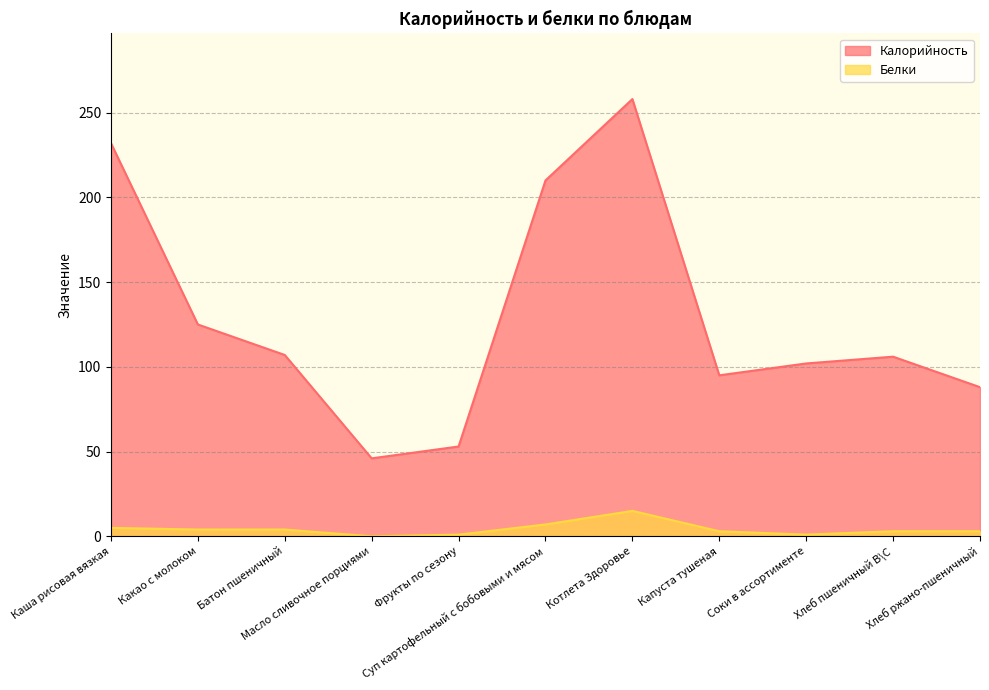

Count the number of categories in the chart.

11